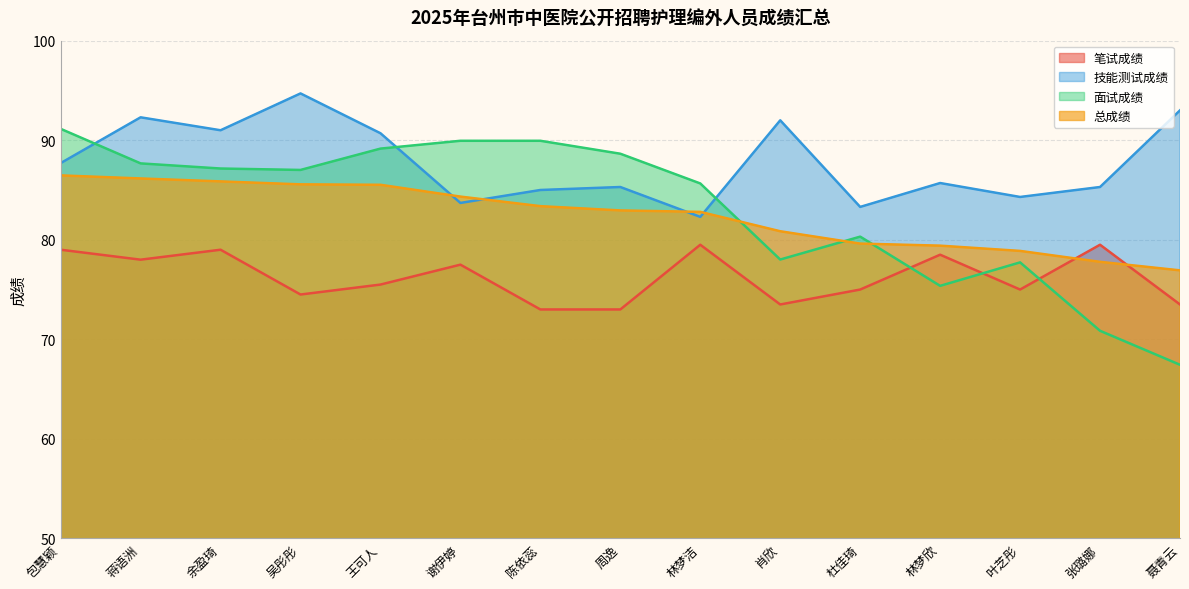

Reading left to right, what are all the values shown in this chart?

笔试成绩: 79.0	78.0	79.0	74.5	75.5	77.5	73.0	73.0	79.5	73.5	75.0	78.5	75.0	79.5	73.5
技能测试成绩: 87.7	92.3	91.0	94.7	90.7	83.7	85.0	85.3	82.3	92.0	83.3	85.7	84.3	85.3	93.0
面试成绩: 91.1	87.7	87.2	87.0	89.2	89.9	89.9	88.6	85.7	78.0	80.3	75.4	77.7	70.9	67.4
总成绩: 86.5	86.2	85.9	85.6	85.5	84.3	83.4	82.9	82.8	80.9	79.6	79.4	78.9	77.8	76.9